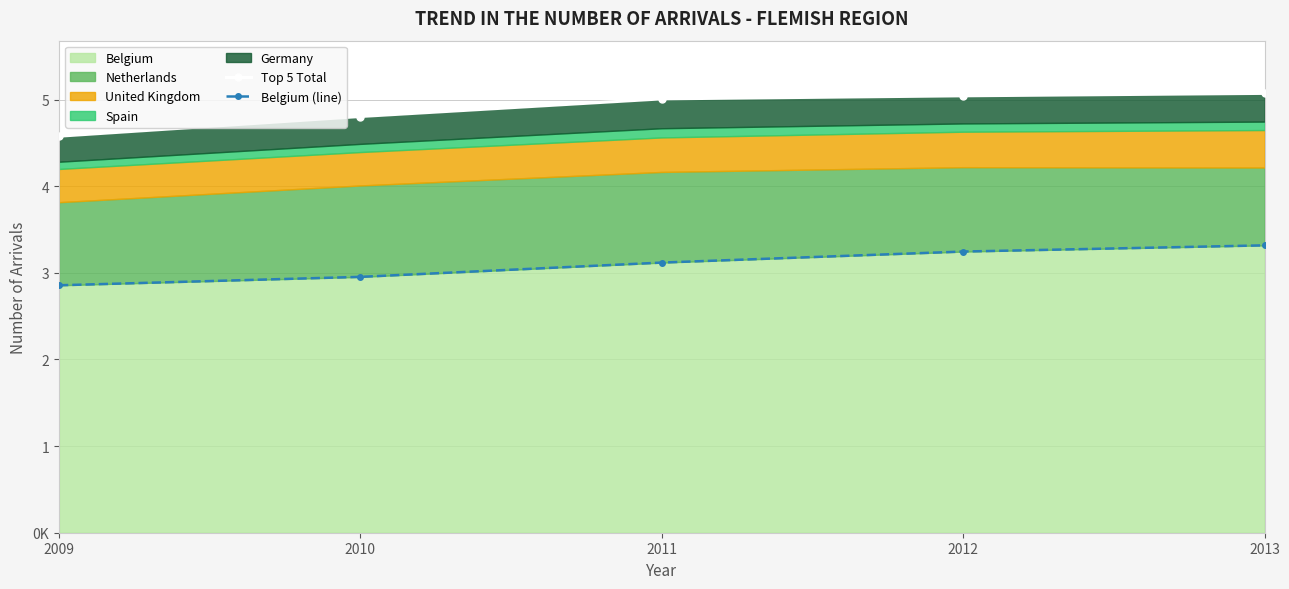

What is the average value of the Belgium (line) series?

3098317